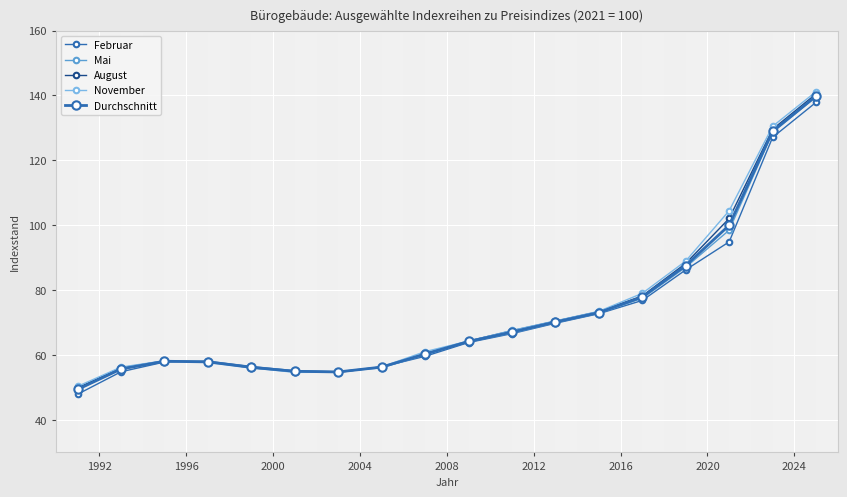

Does the chart have visible grid lines?

Yes